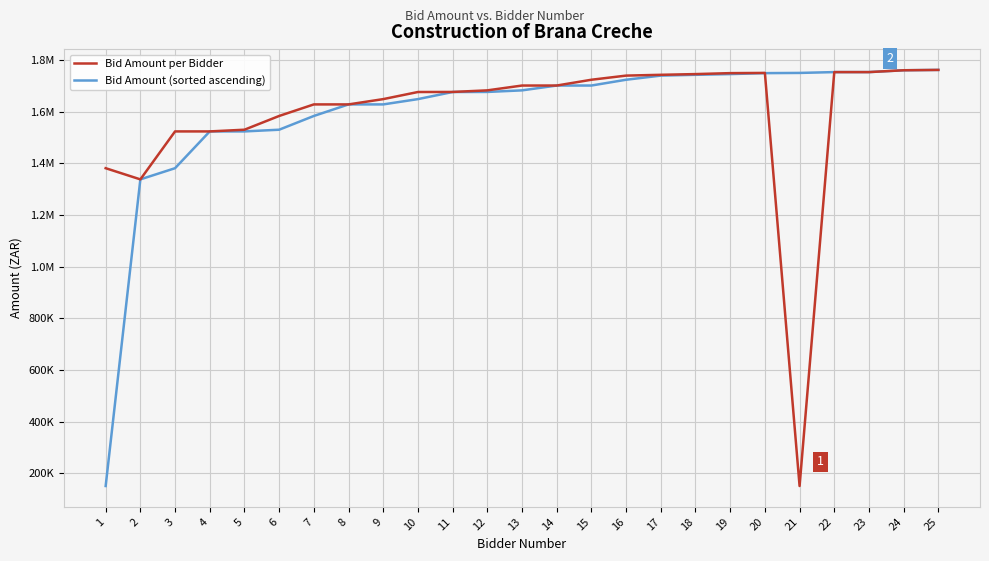

How many times do Bid Amount per Bidder and Bid Amount (sorted ascending) cross each other?

1